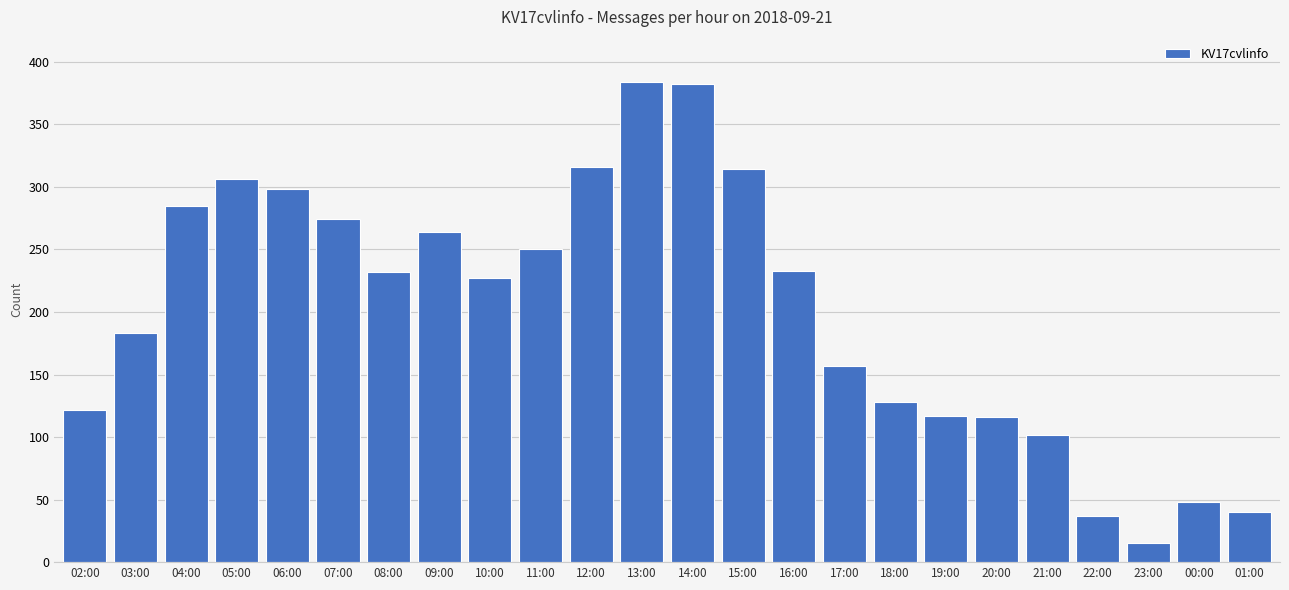

What is the value of the 22nd bar from the left?

15